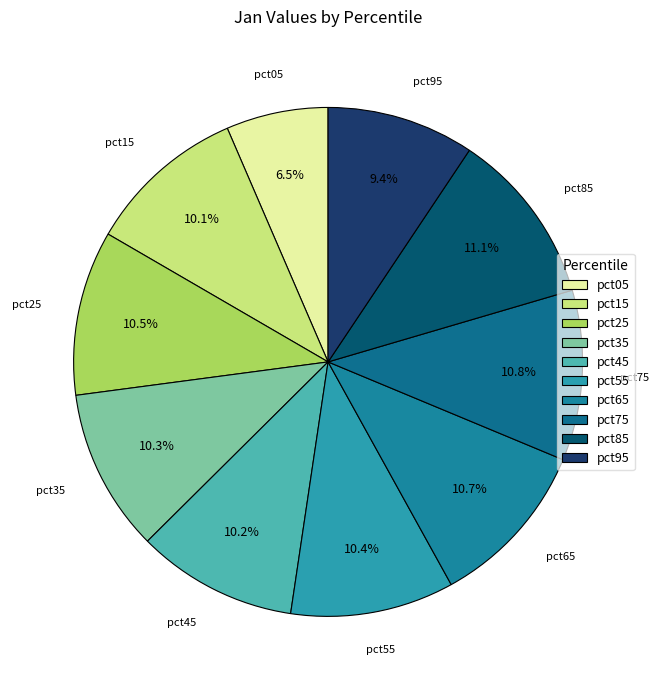

Which category has the smallest portion of the pie?

pct05